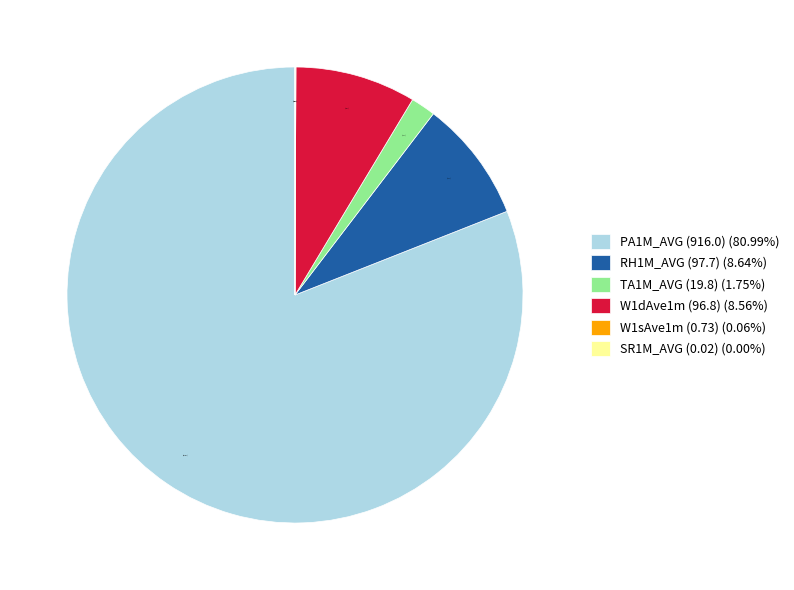

Is there any slice that represents more than half of the pie?

Yes